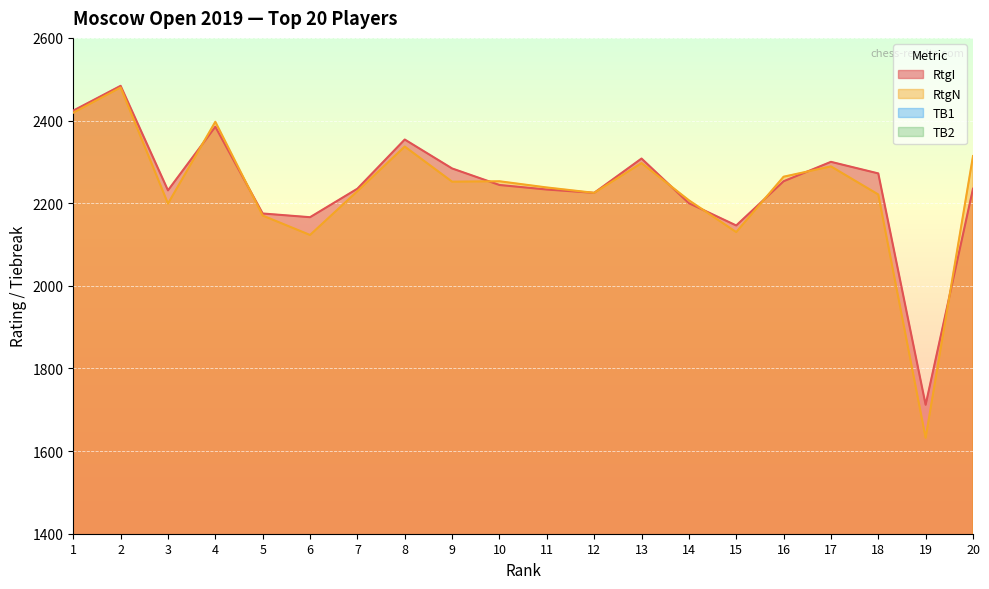

Where is the first local maximum for RtgI?

2